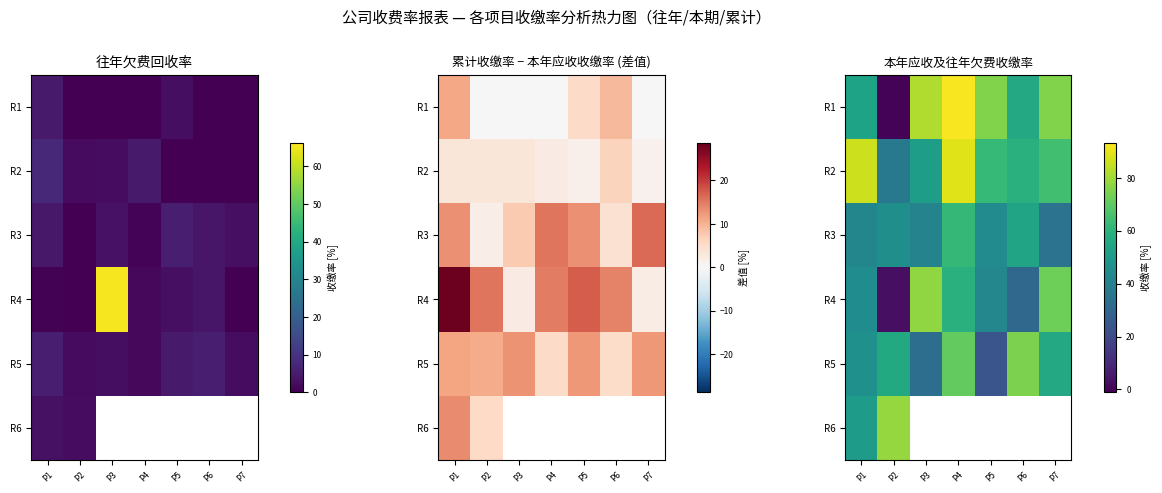

At which category is the sum across all series the highest?

P1